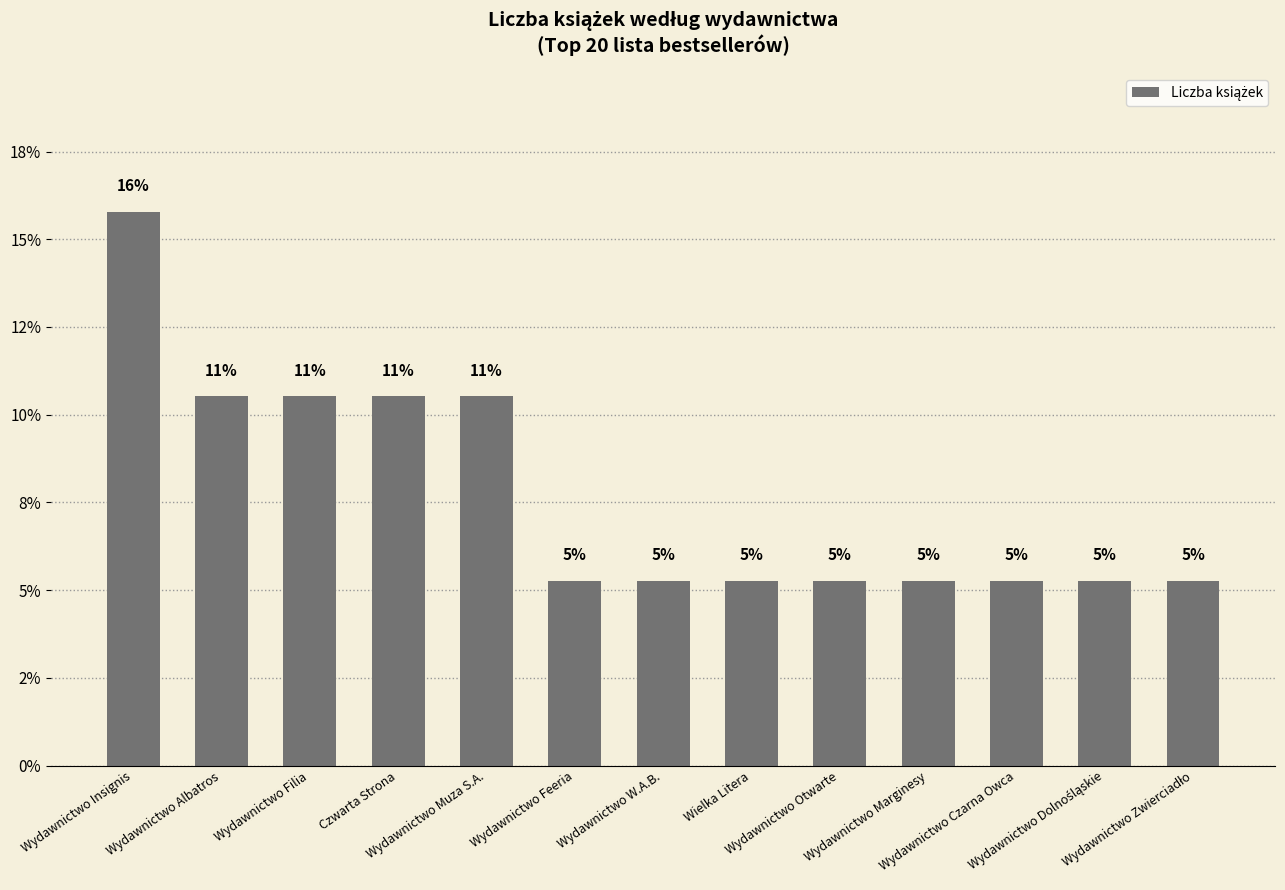

What is the difference between the maximum and second lowest values?

10.5